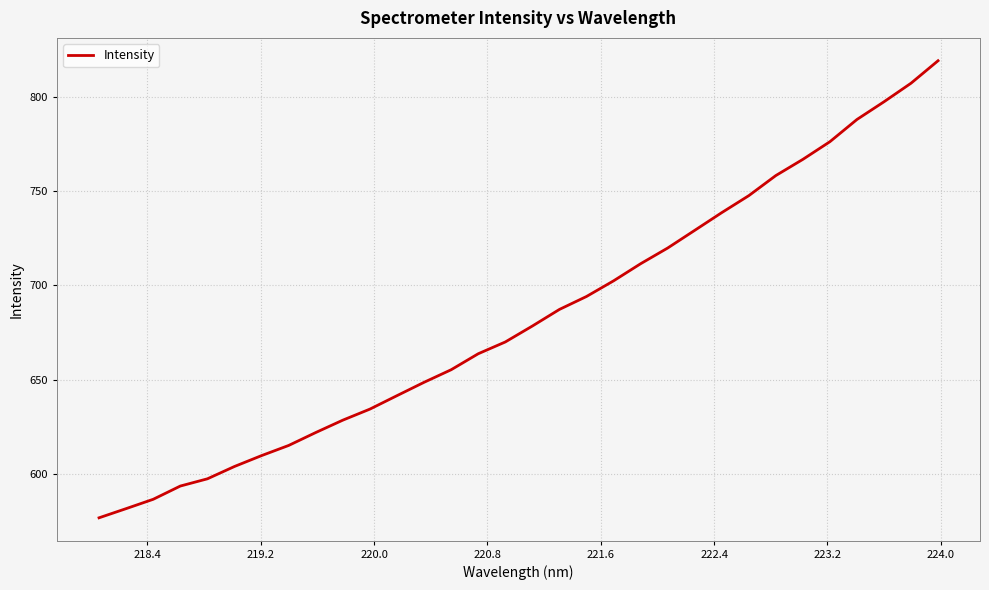

What is the difference between the maximum and minimum values?

242.3